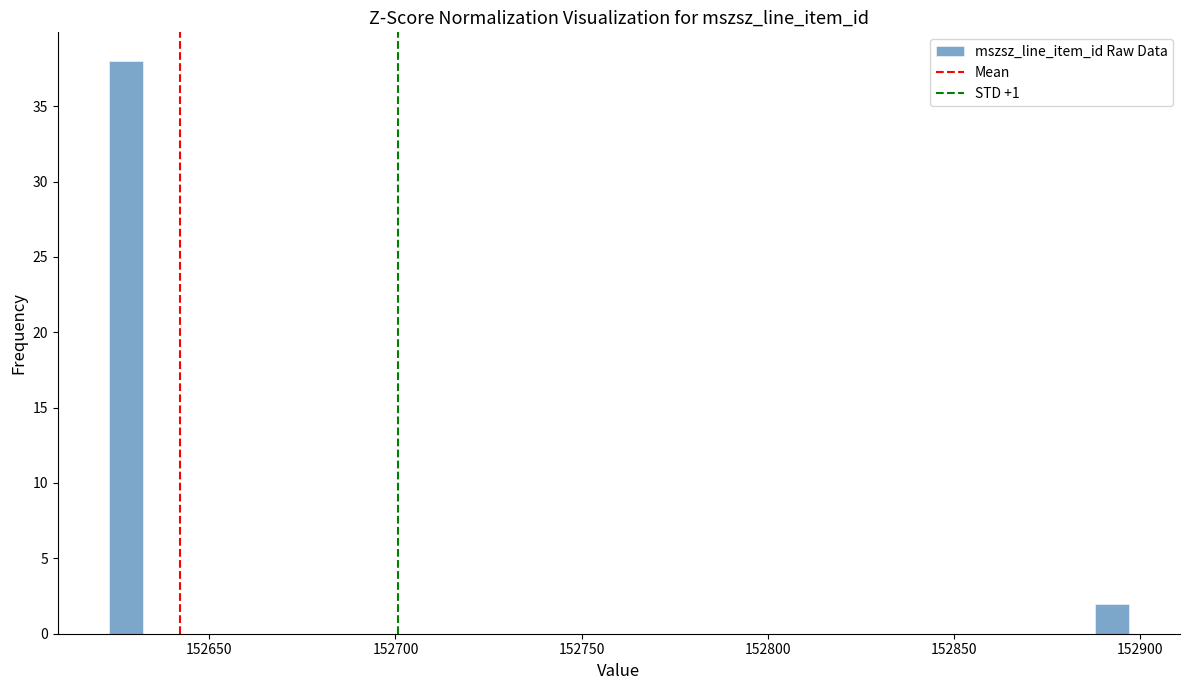

Around what value on the x-axis is the tallest bar? Give the approximate position of its centre, as read against the axis.

152630